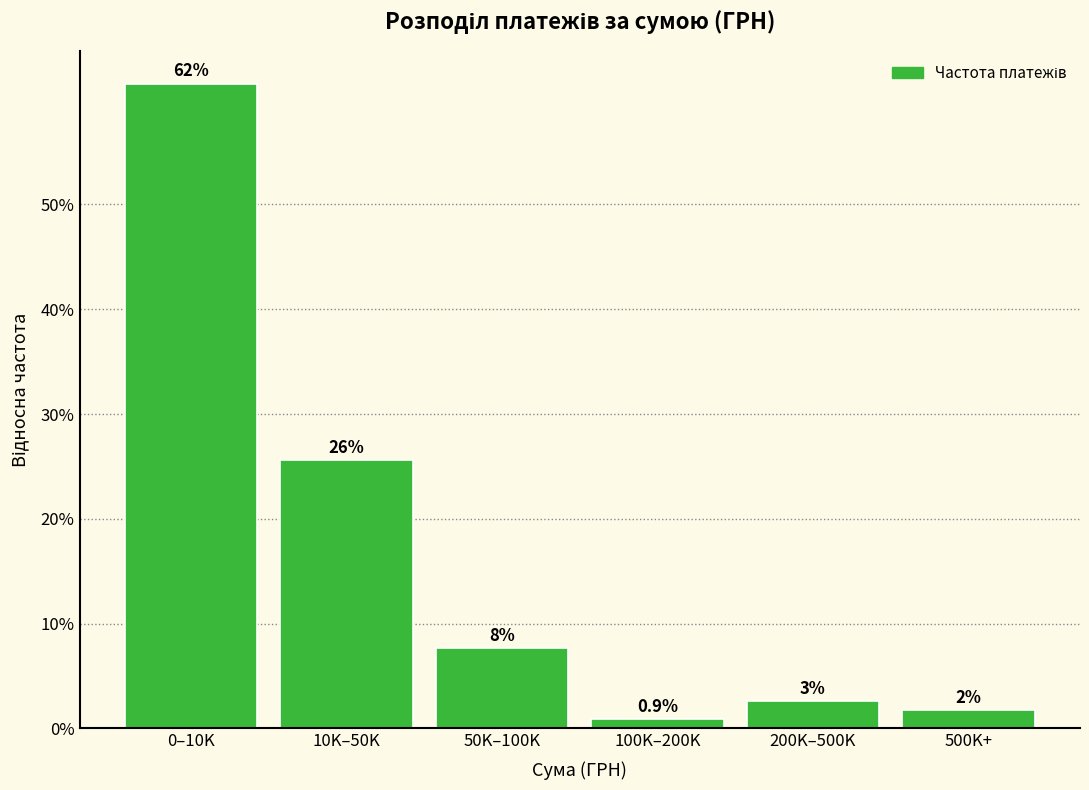

Are the bars horizontal?

No